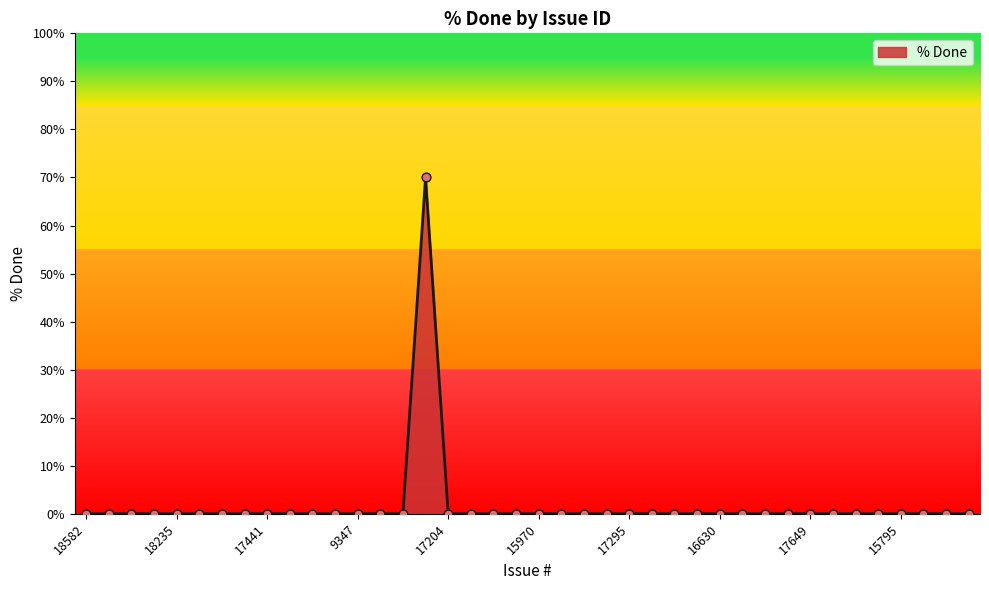

What is the maximum value shown in the chart?

70